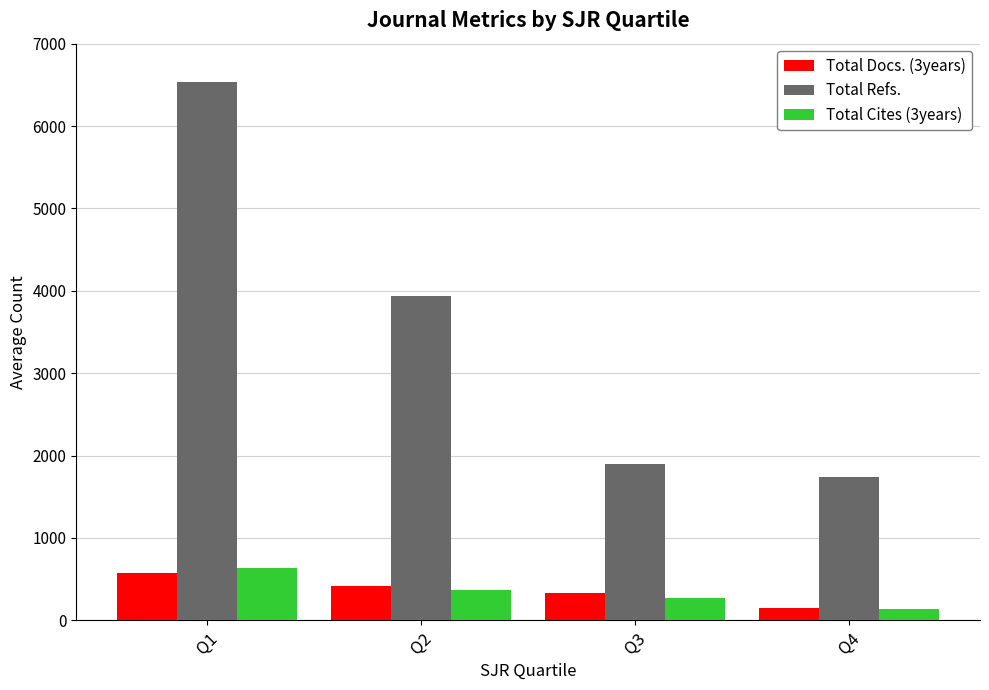

Between Q2 and Q4, which series saw the biggest shift?

Total Refs.